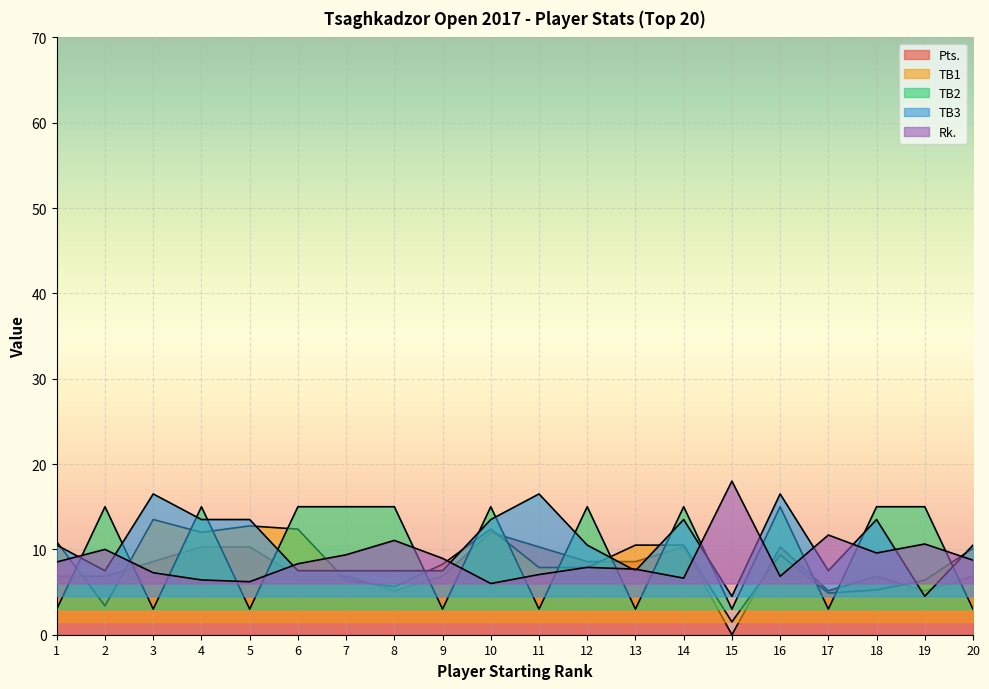

How many lines are shown in the chart?

5